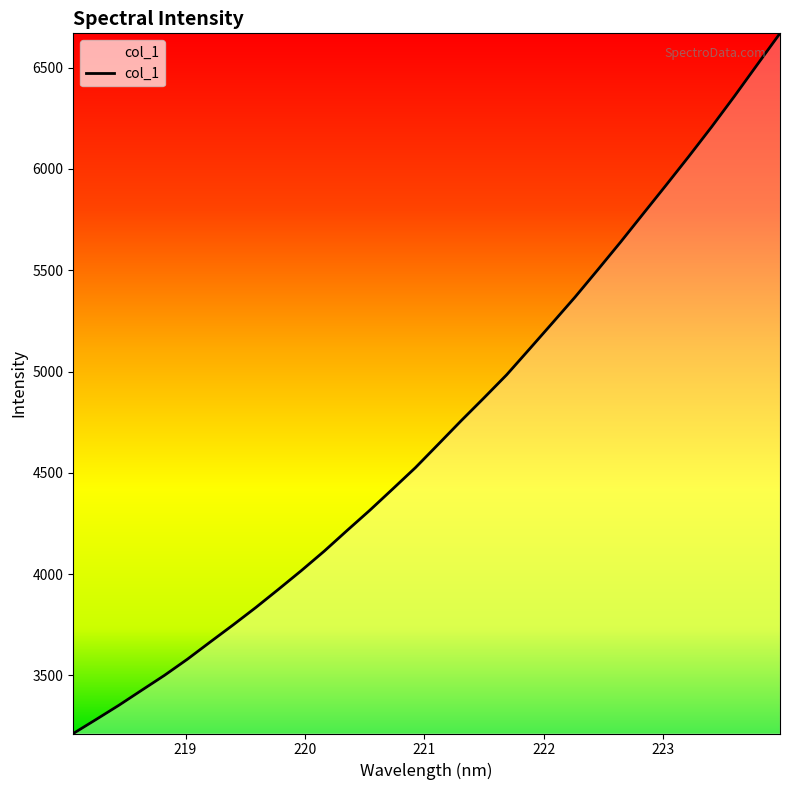

What is the greatest value displayed?

6669.5